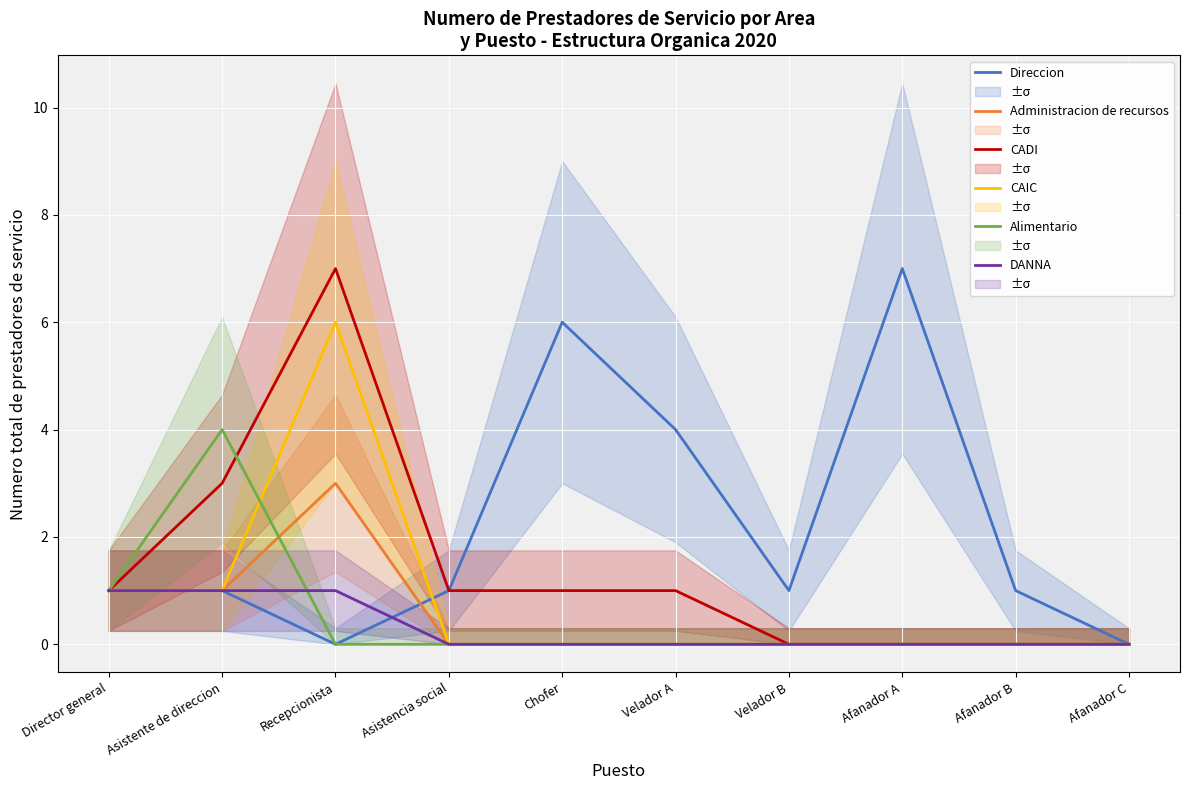

What is the greatest value displayed?

7